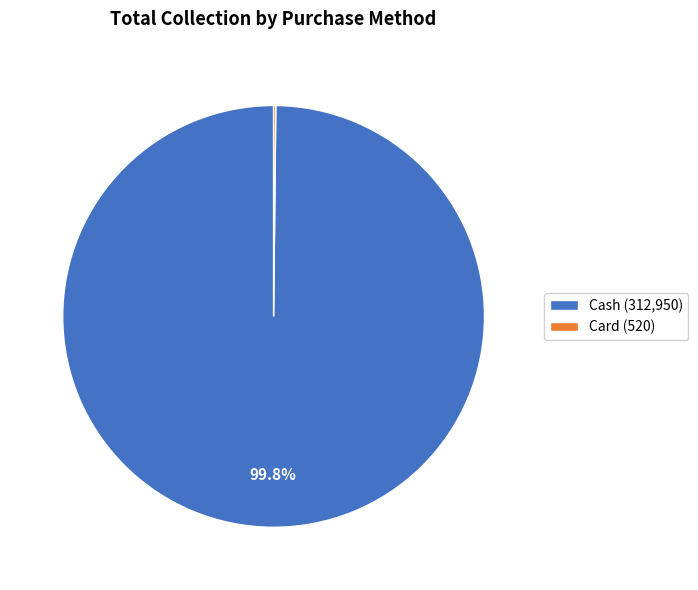

Is Cash (312,950) the majority of the pie?

Yes